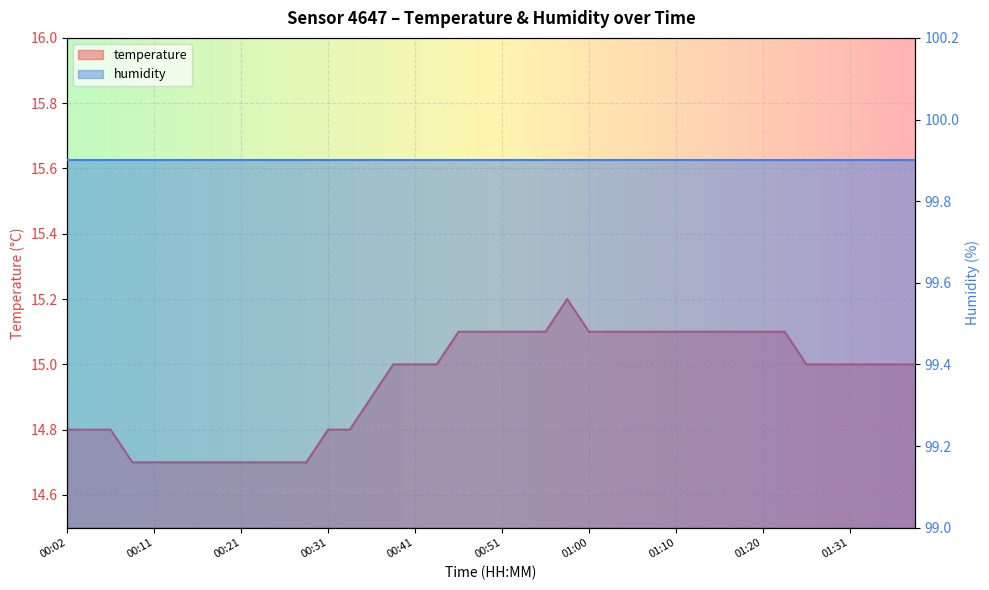

What position from the left is 01:33?

38